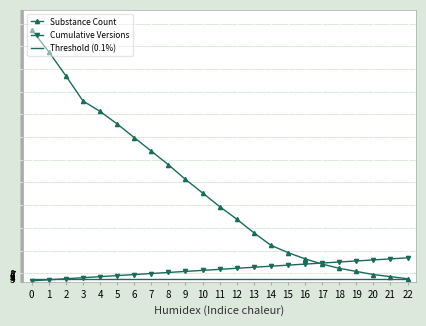

Is the value of Substance Count at 11 greater than the value of Threshold (0.1%) at 9?

Yes